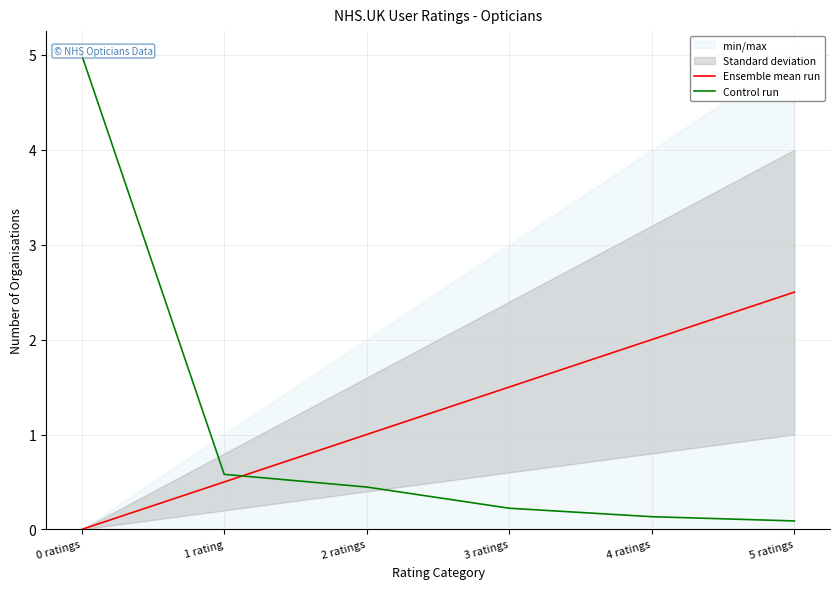

Rank the categories by Ensemble mean run value from lowest to highest.

0 ratings, 1 rating, 2 ratings, 3 ratings, 4 ratings, 5 ratings